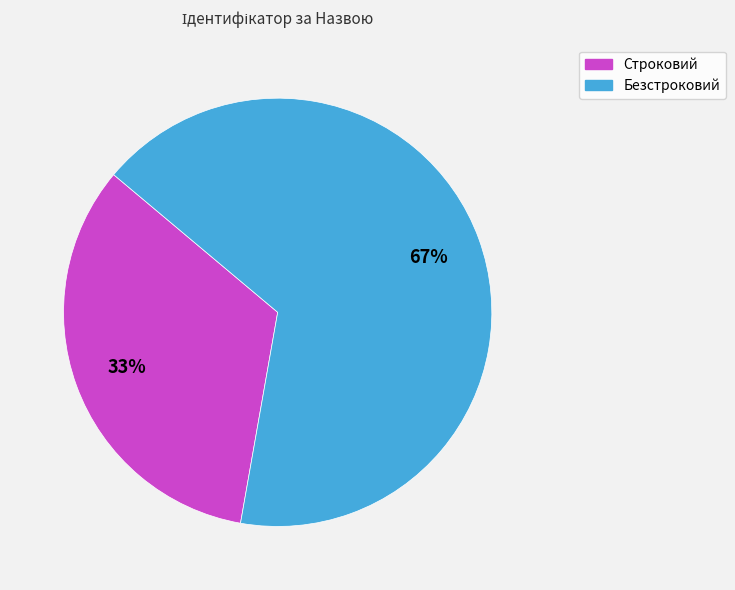

To the nearest percent, what is the combined percentage of Строковий and Безстроковий?

100%